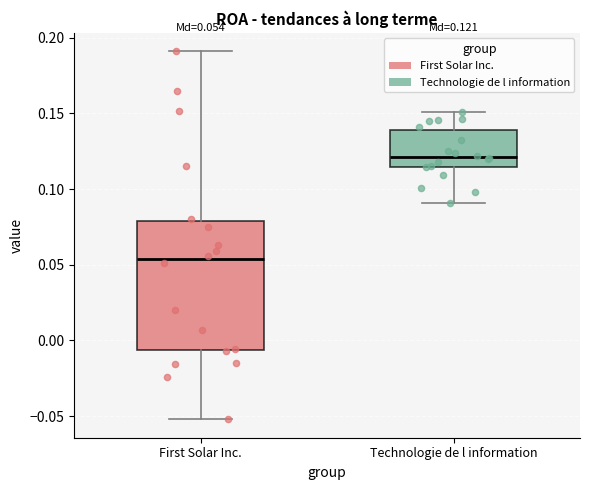

Which box's median line is the highest?

Technologie de l information